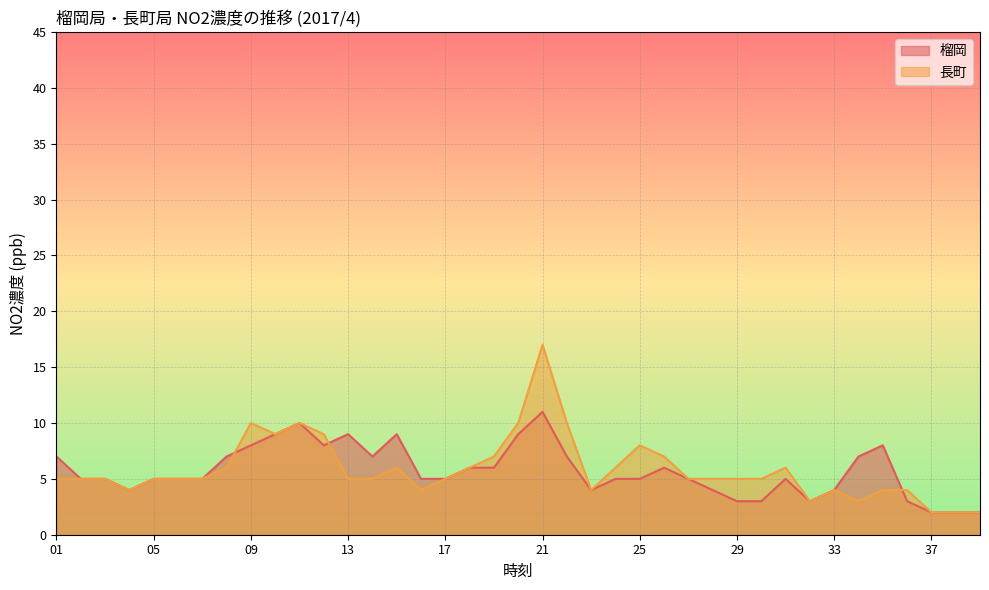

At which label does 長町 reach its peak?

21